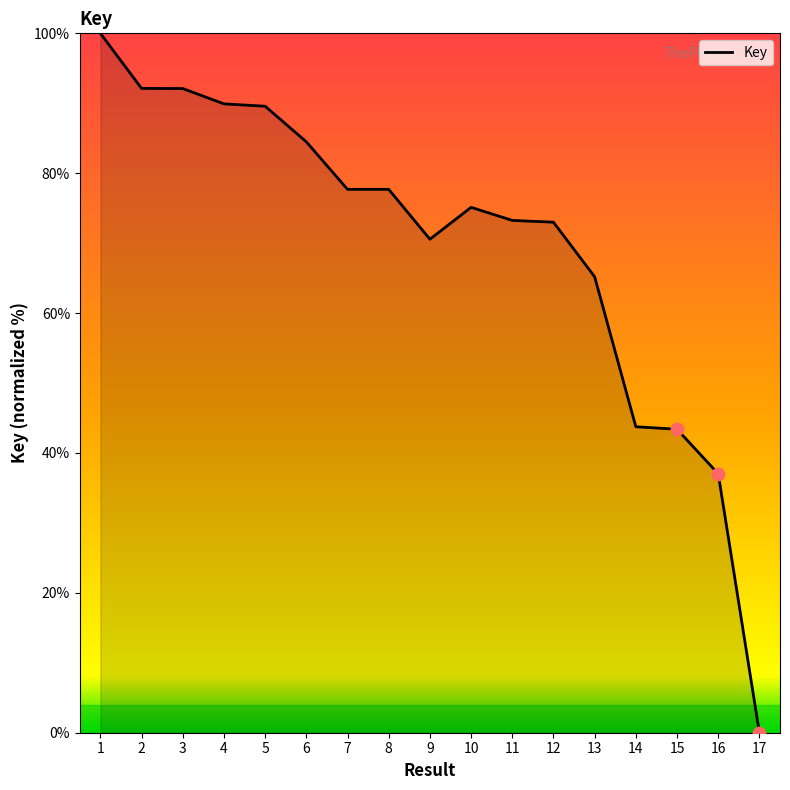

What is the change in value from 3 to 8?

-14.4